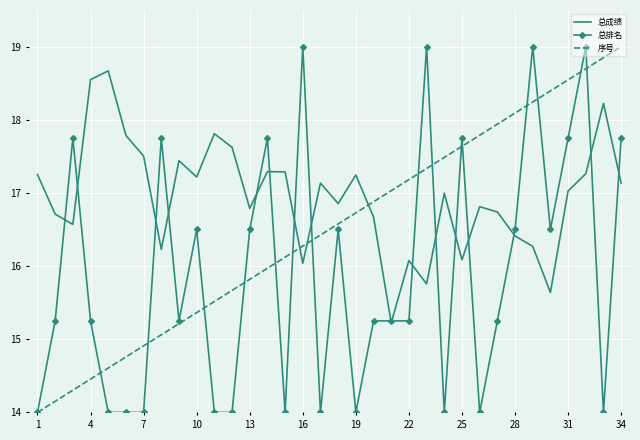

What is the maximum value for 总排名?

19.0